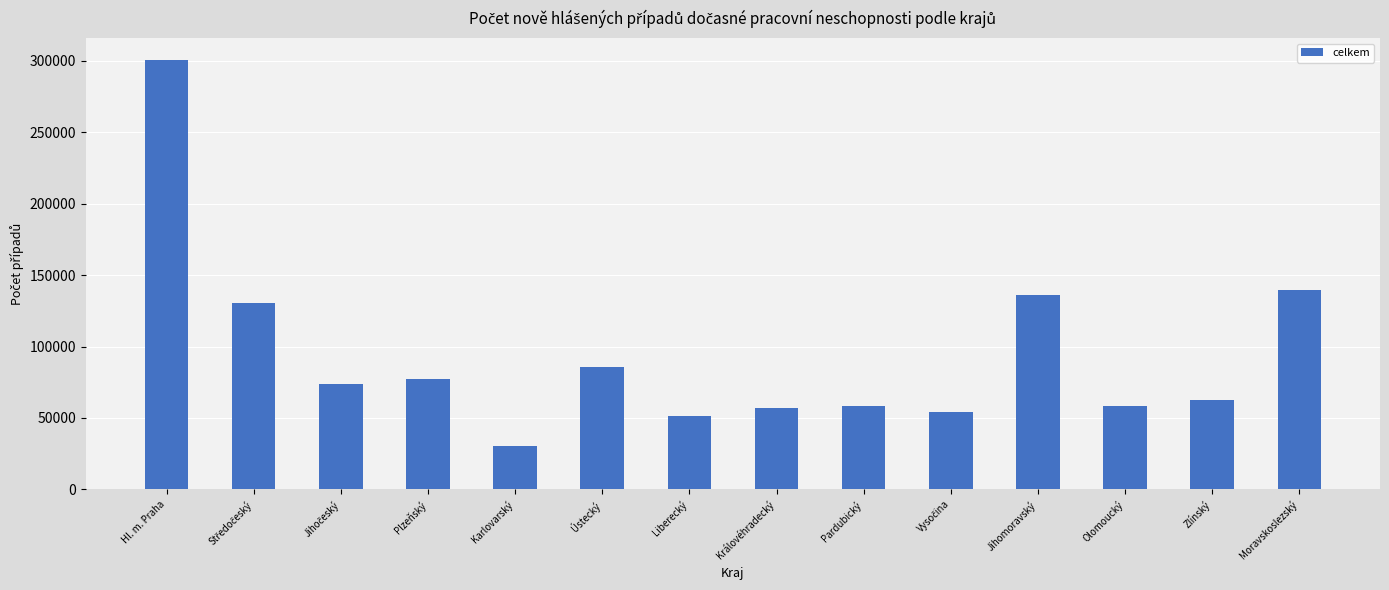

Which category has the highest value across all series?

Hl. m. Praha